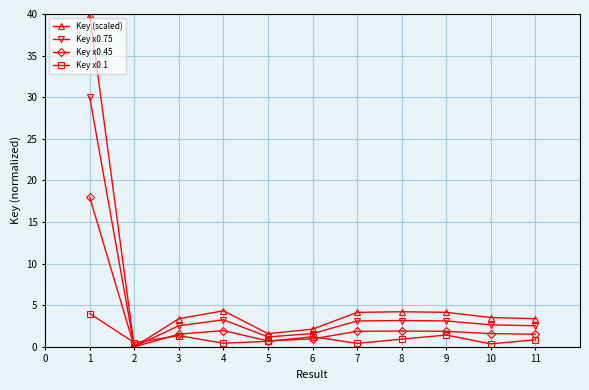

After their last crossing, which series has the higher values: Key x0.1 or Key (scaled)?

Key (scaled)